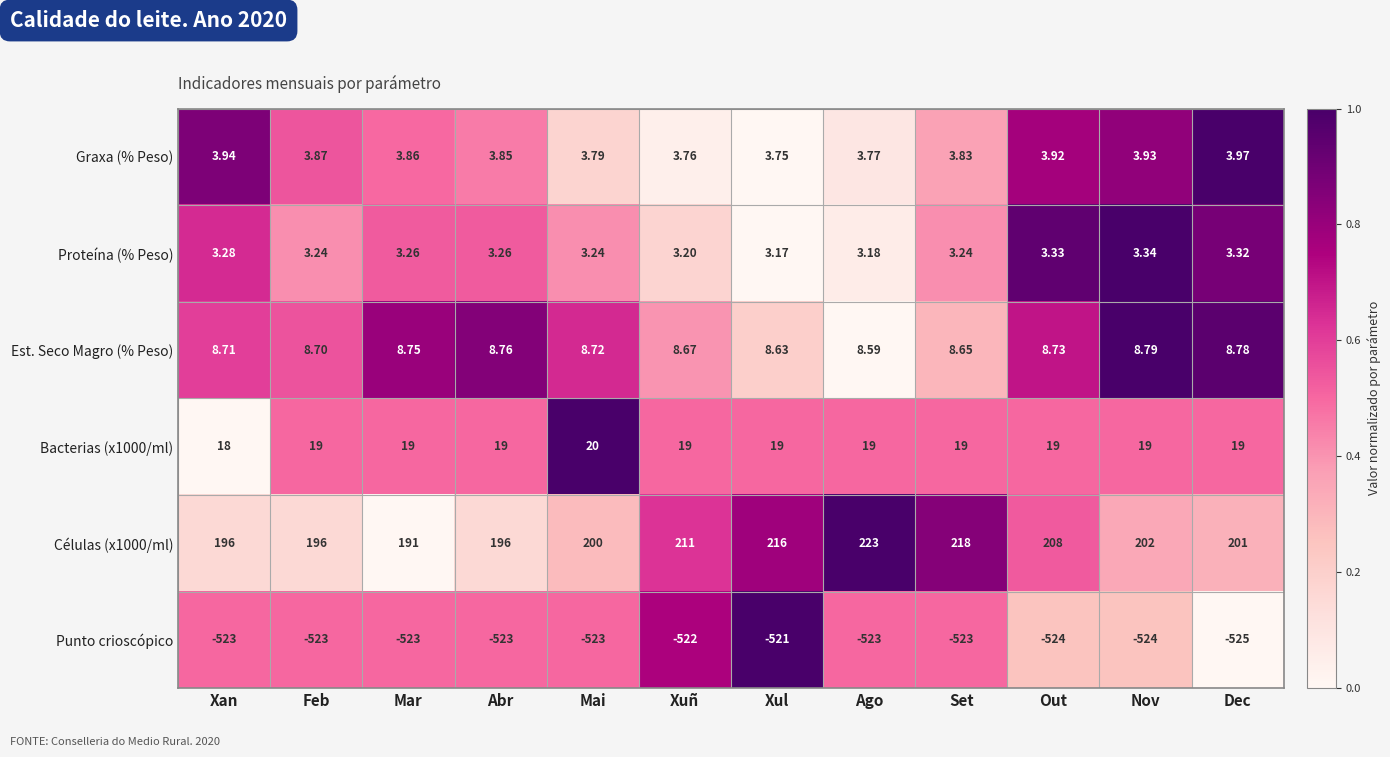

At which label is Células (x1000/ml) closest to 207?

Out